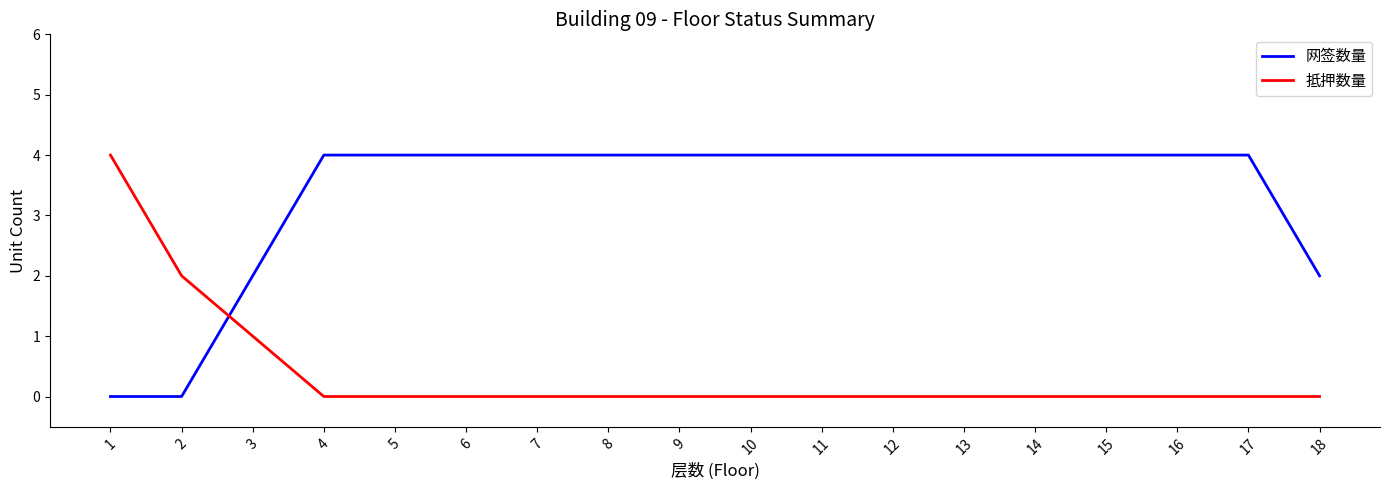

True or false: 网签数量 and 抵押数量 cross at least once.

True